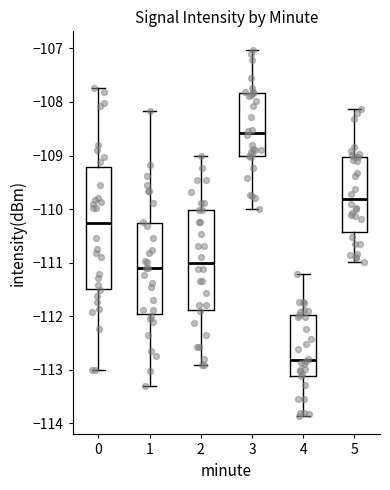

Reading left to right, read every box against the y-axis: the position of its median line, the range the box covers, and the ends of its whiskers. The values are not printed on the chart, so give them approximately, as read against the axis.

0: median -110.3, box -111.5 to -109.2, whiskers -113.0 to -107.7
1: median -111.1, box -112.0 to -110.3, whiskers -113.3 to -108.2
2: median -111.0, box -111.9 to -110.0, whiskers -112.9 to -109.0
3: median -108.6, box -109.0 to -107.8, whiskers -110.0 to -107.0
4: median -112.8, box -113.1 to -112.0, whiskers -113.9 to -111.2
5: median -109.8, box -110.4 to -109.0, whiskers -111.0 to -108.1